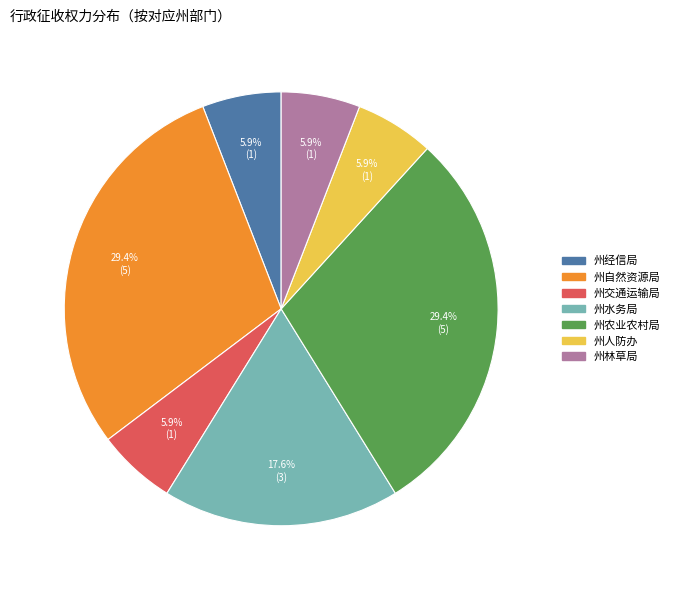

Between 州农业农村局 and 州人防办, which is larger?

州农业农村局